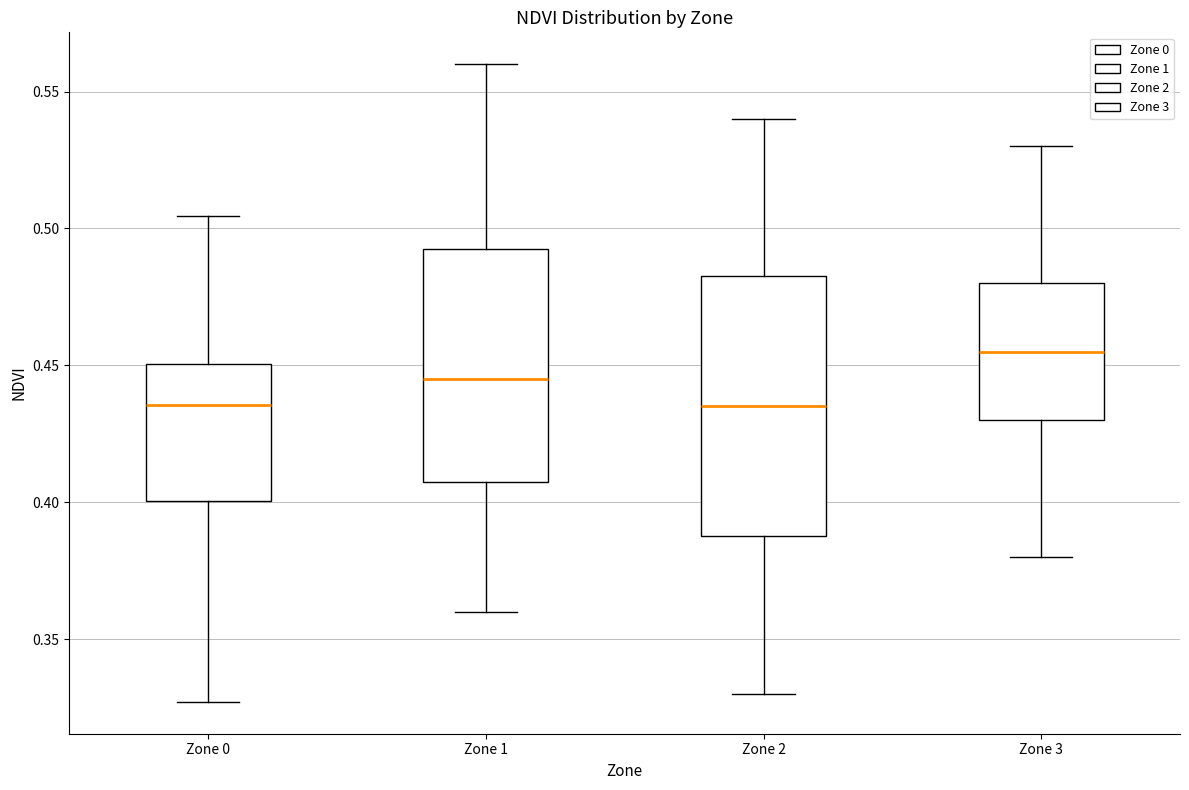

Reading left to right, transcribe this box plot: for each box, give where its median line is, the range the box spans, and where its two whiskers end, as read against the y-axis. The values are not printed on the chart, so give them approximately, as read against the axis.

Zone 0: median 0.435, box 0.400 to 0.450, whiskers 0.325 to 0.505
Zone 1: median 0.445, box 0.410 to 0.495, whiskers 0.360 to 0.560
Zone 2: median 0.435, box 0.390 to 0.485, whiskers 0.330 to 0.540
Zone 3: median 0.455, box 0.430 to 0.480, whiskers 0.380 to 0.530